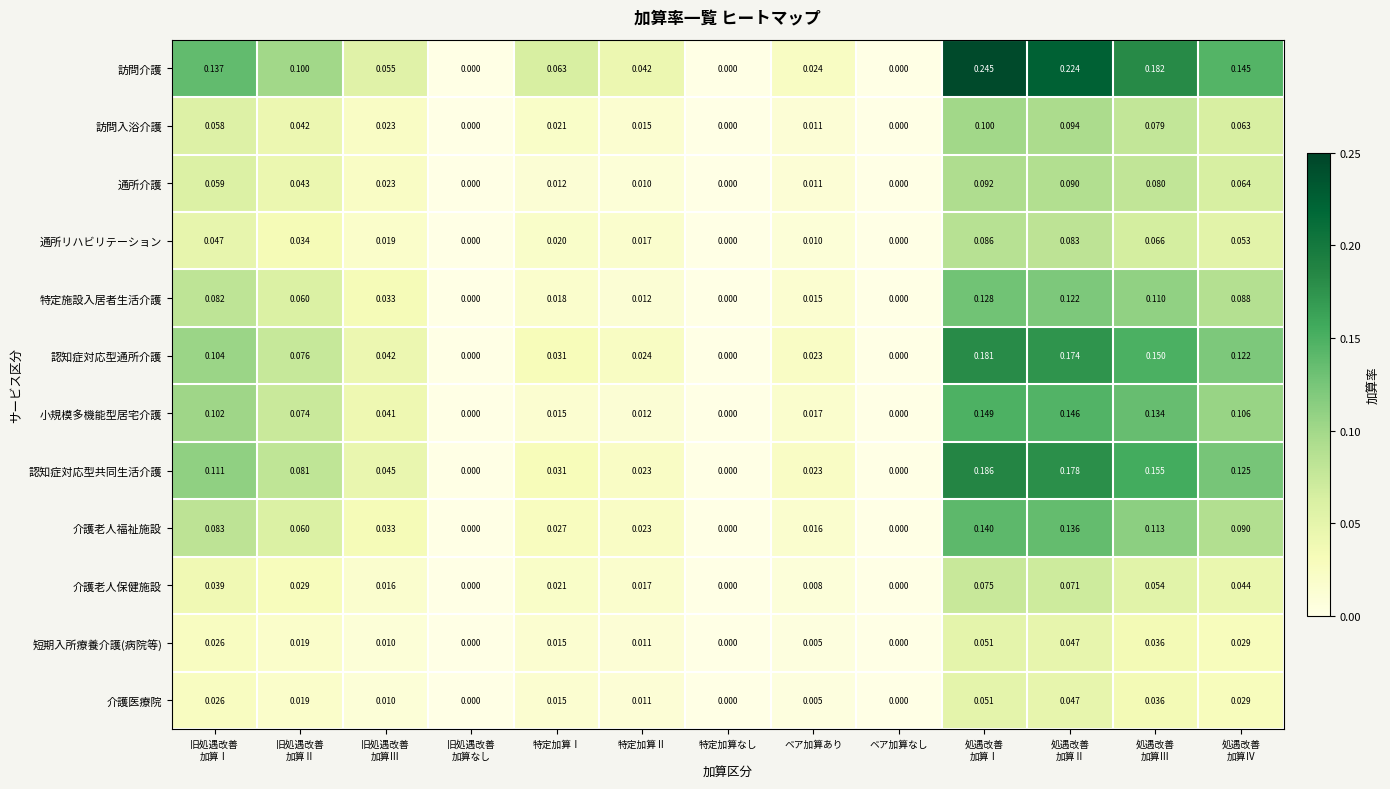

Which series has the largest range (max minus min)?

訪問介護